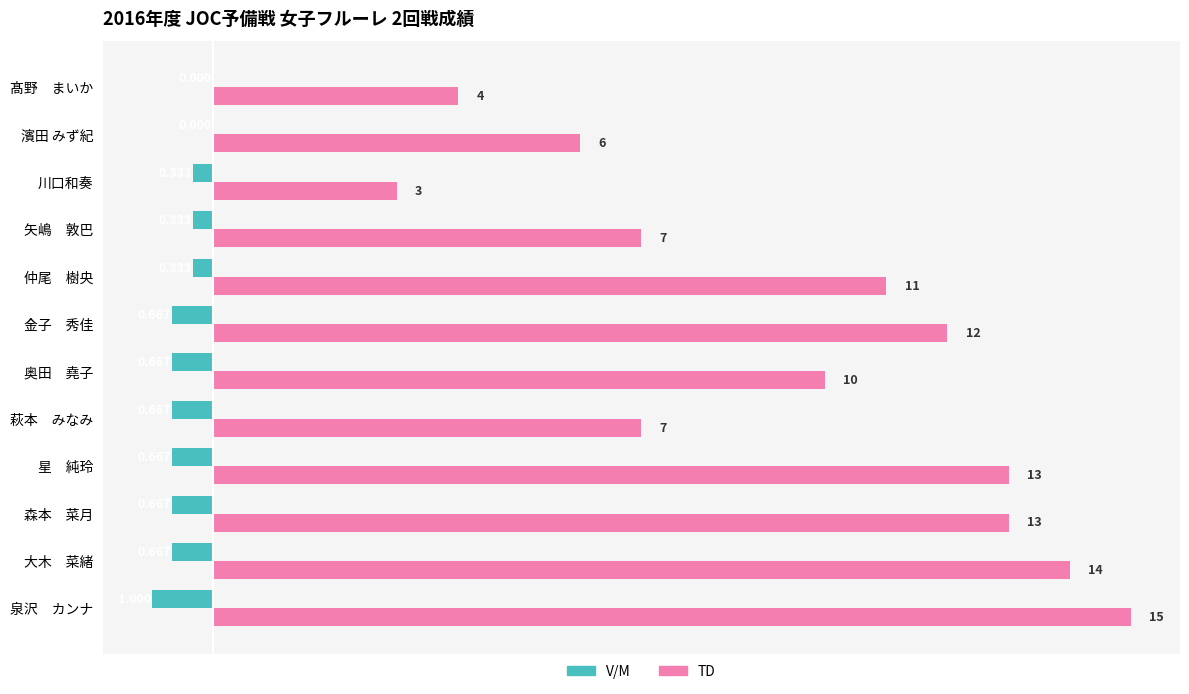

At which category is the sum across all series the highest?

泉沢　カンナ